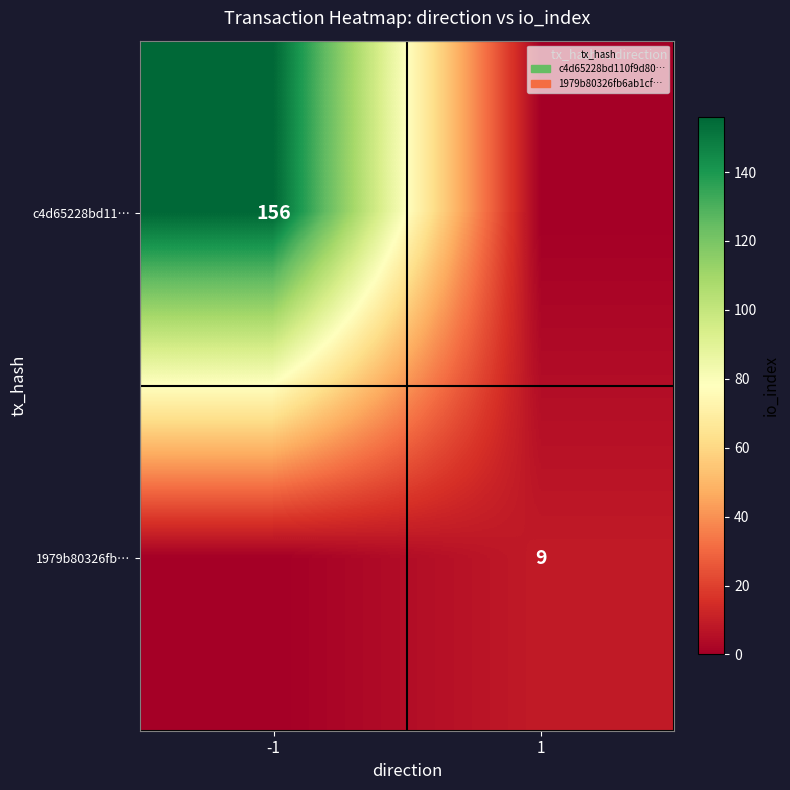

Is the value of 1979b80326fb… at 1 greater than the value of c4d65228bd11… at -1?

No